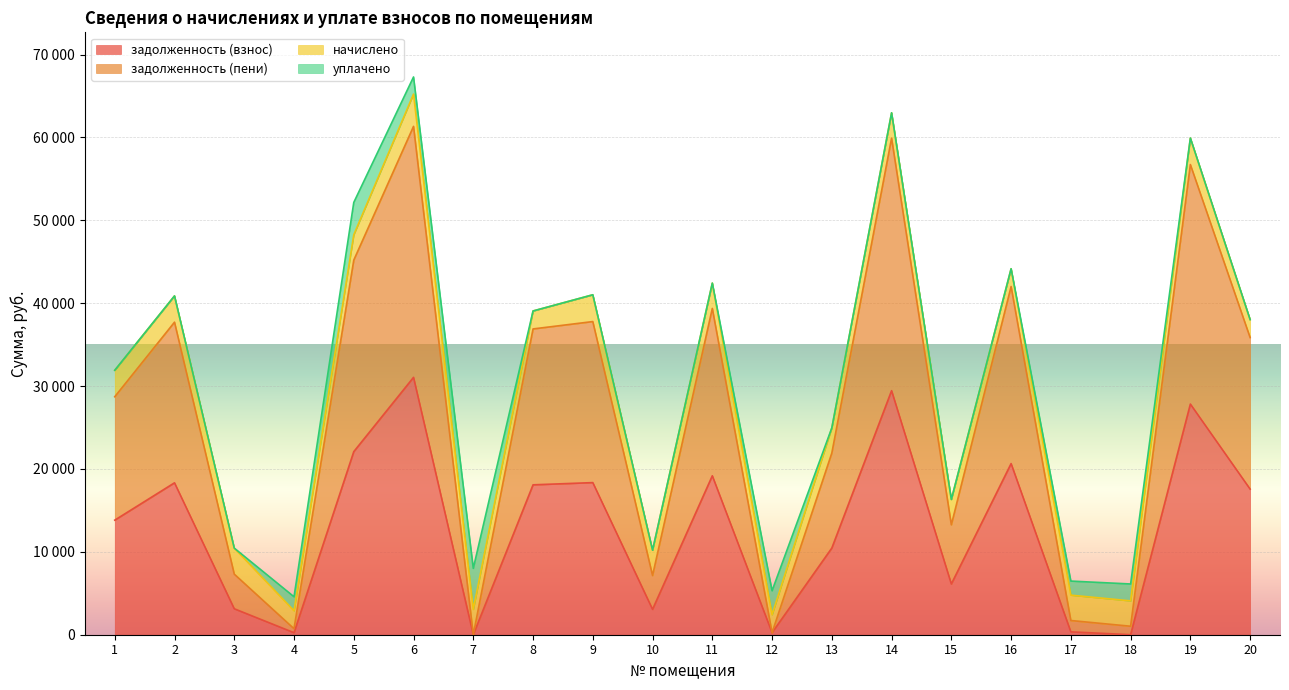

How many values in the задолженность (пени) series are below 35856?

10